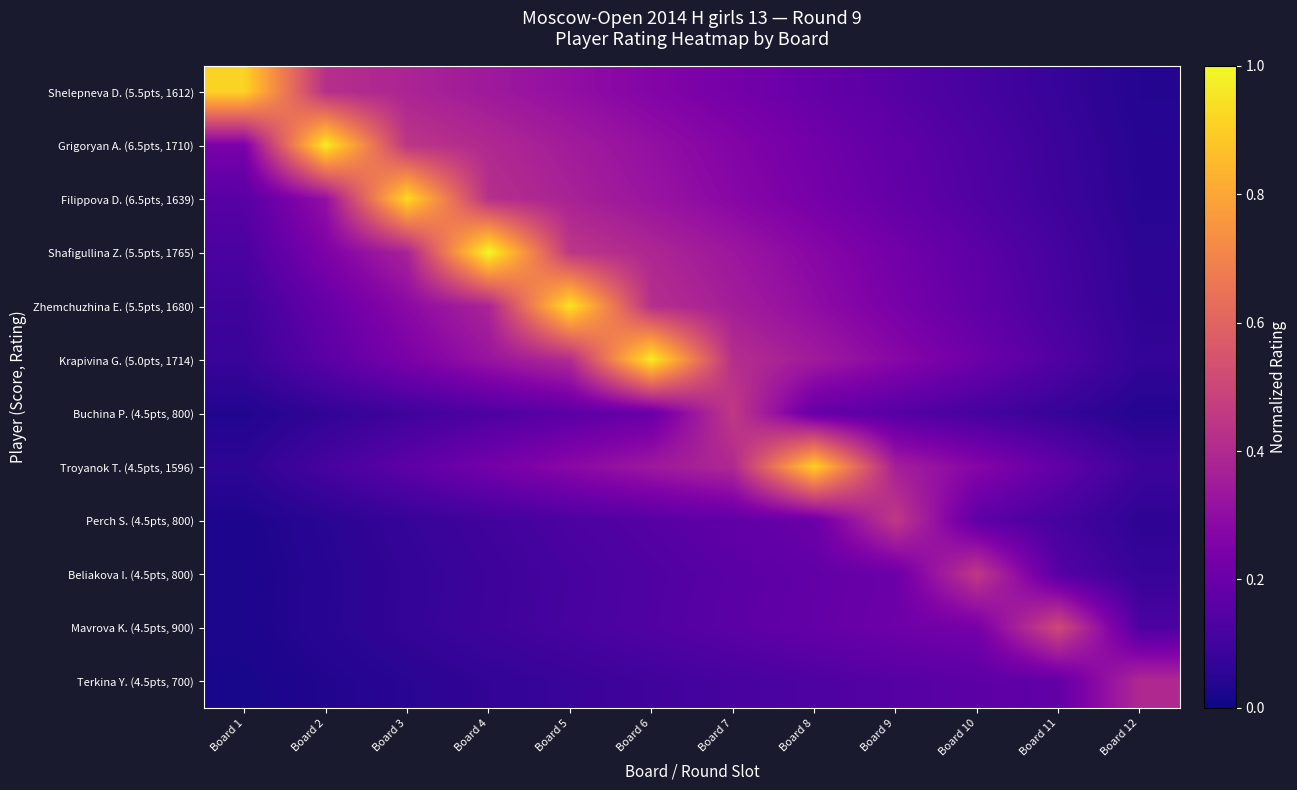

Reading left to right, transcribe all the data shown in this chart.

Shelepneva D. (5.5pts, 1612): Board 1=0.9	Board 2=0.4	Board 3=0.4	Board 4=0.3	Board 5=0.3	Board 6=0.3	Board 7=0.2	Board 8=0.2	Board 9=0.2	Board 10=0.1	Board 11=0.1	Board 12=0.0
Grigoryan A. (6.5pts, 1710): Board 1=0.2	Board 2=1.0	Board 3=0.4	Board 4=0.4	Board 5=0.4	Board 6=0.3	Board 7=0.3	Board 8=0.2	Board 9=0.2	Board 10=0.1	Board 11=0.1	Board 12=0.0
Filippova D. (6.5pts, 1639): Board 1=0.2	Board 2=0.3	Board 3=0.9	Board 4=0.4	Board 5=0.4	Board 6=0.3	Board 7=0.3	Board 8=0.2	Board 9=0.2	Board 10=0.1	Board 11=0.1	Board 12=0.0
Shafigullina Z. (5.5pts, 1765): Board 1=0.1	Board 2=0.2	Board 3=0.4	Board 4=1.0	Board 5=0.4	Board 6=0.4	Board 7=0.3	Board 8=0.3	Board 9=0.2	Board 10=0.2	Board 11=0.1	Board 12=0.1
Zhemchuzhina E. (5.5pts, 1680): Board 1=0.1	Board 2=0.2	Board 3=0.3	Board 4=0.4	Board 5=1.0	Board 6=0.4	Board 7=0.4	Board 8=0.3	Board 9=0.2	Board 10=0.2	Board 11=0.1	Board 12=0.1
Krapivina G. (5.0pts, 1714): Board 1=0.1	Board 2=0.2	Board 3=0.2	Board 4=0.3	Board 5=0.4	Board 6=1.0	Board 7=0.4	Board 8=0.3	Board 9=0.3	Board 10=0.2	Board 11=0.1	Board 12=0.1
Buchina P. (4.5pts, 800): Board 1=0.0	Board 2=0.1	Board 3=0.1	Board 4=0.1	Board 5=0.2	Board 6=0.2	Board 7=0.5	Board 8=0.2	Board 9=0.2	Board 10=0.1	Board 11=0.1	Board 12=0.0
Troyanok T. (4.5pts, 1596): Board 1=0.1	Board 2=0.1	Board 3=0.2	Board 4=0.2	Board 5=0.3	Board 6=0.3	Board 7=0.4	Board 8=0.9	Board 9=0.4	Board 10=0.3	Board 11=0.2	Board 12=0.1
Perch S. (4.5pts, 800): Board 1=0.0	Board 2=0.1	Board 3=0.1	Board 4=0.1	Board 5=0.1	Board 6=0.2	Board 7=0.2	Board 8=0.2	Board 9=0.5	Board 10=0.2	Board 11=0.1	Board 12=0.1
Beliakova I. (4.5pts, 800): Board 1=0.0	Board 2=0.0	Board 3=0.1	Board 4=0.1	Board 5=0.1	Board 6=0.1	Board 7=0.2	Board 8=0.2	Board 9=0.2	Board 10=0.5	Board 11=0.2	Board 12=0.1
Mavrova K. (4.5pts, 900): Board 1=0.0	Board 2=0.0	Board 3=0.1	Board 4=0.1	Board 5=0.1	Board 6=0.1	Board 7=0.2	Board 8=0.2	Board 9=0.2	Board 10=0.2	Board 11=0.5	Board 12=0.1
Terkina Y. (4.5pts, 700): Board 1=0.0	Board 2=0.0	Board 3=0.0	Board 4=0.1	Board 5=0.1	Board 6=0.1	Board 7=0.1	Board 8=0.1	Board 9=0.1	Board 10=0.2	Board 11=0.2	Board 12=0.4